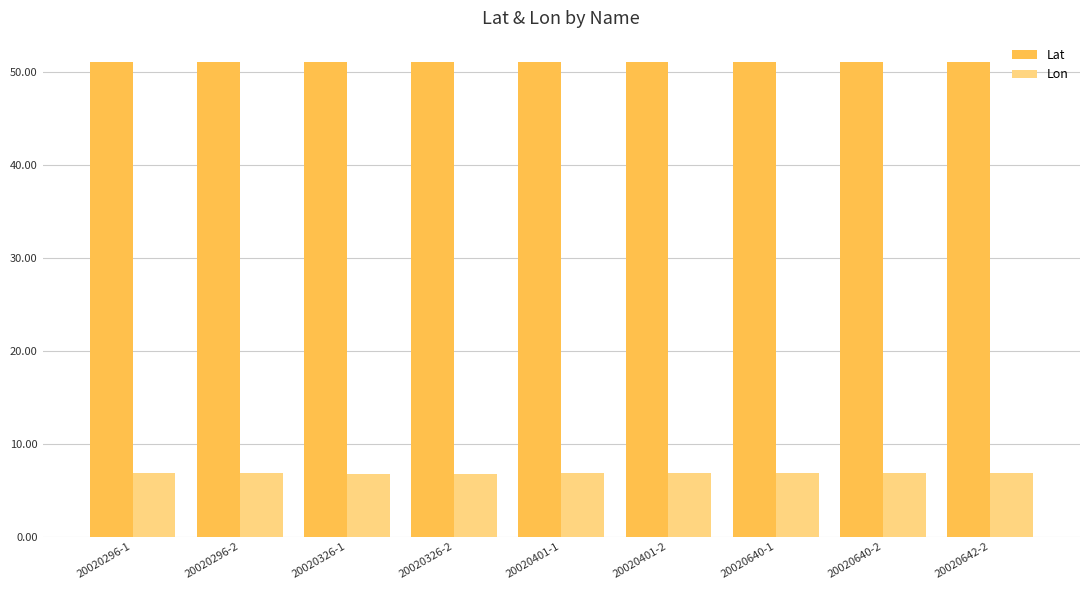

What is the label of the 8th bar from the left?

20020640-2